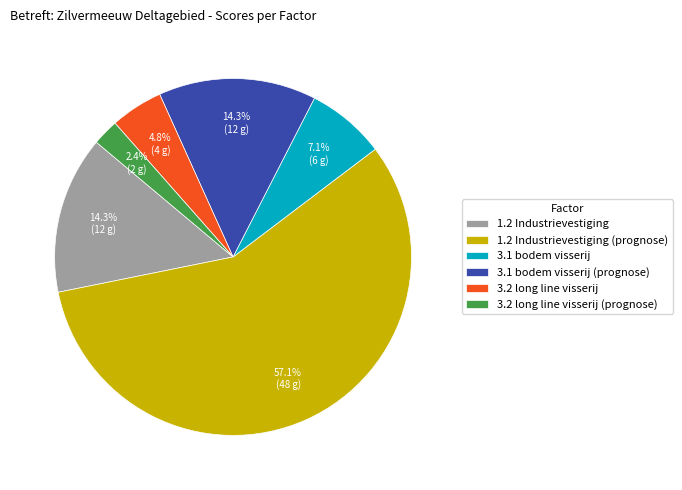

To the nearest percent, what is the difference between the largest and smallest slice percentages?

55%